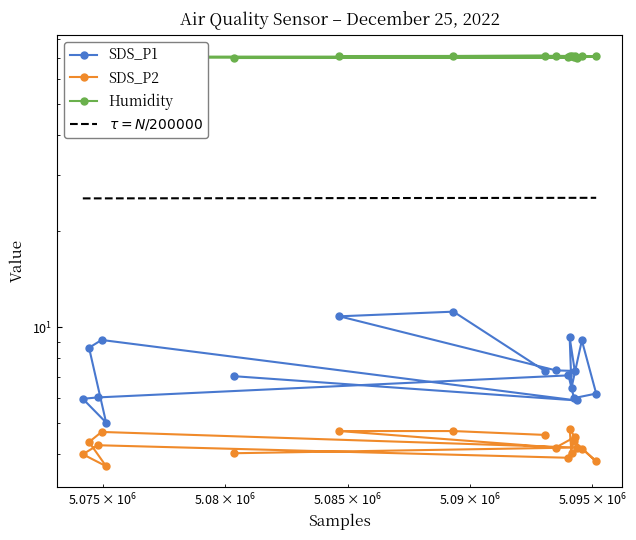

The SDS_P1 series shows 13.0 at 13. True or false?

False